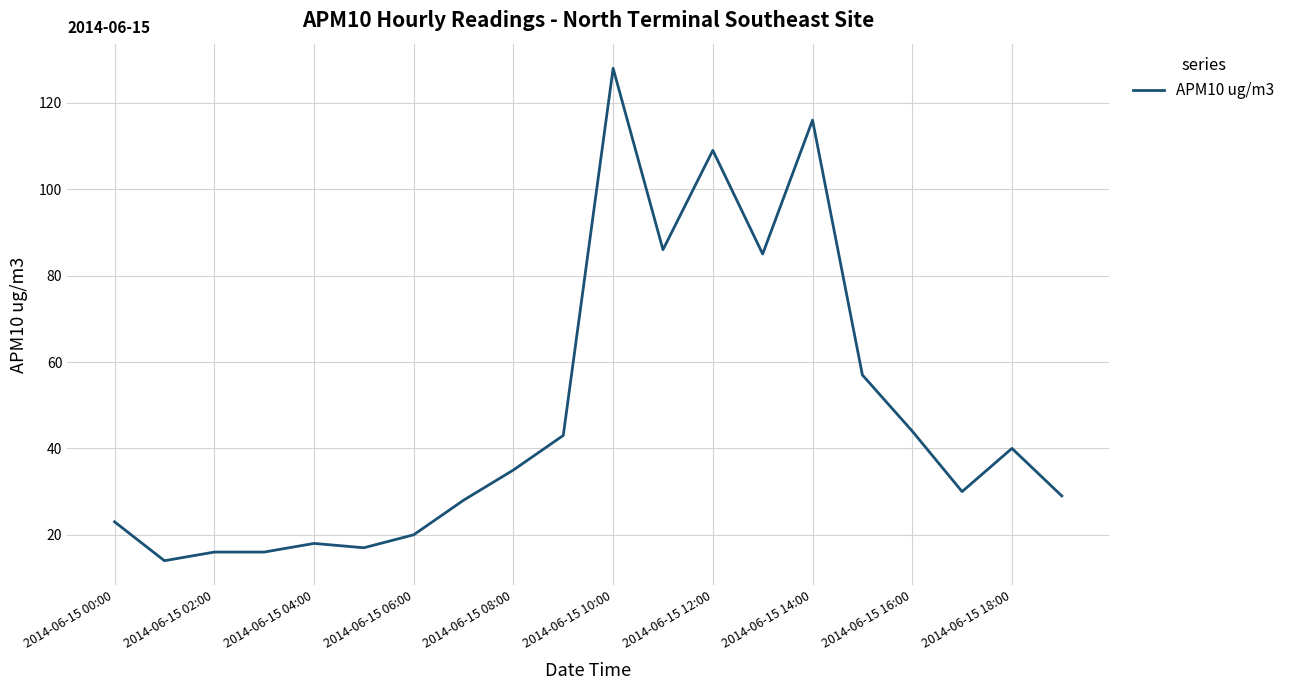

What is the minimum value shown in the chart?

14